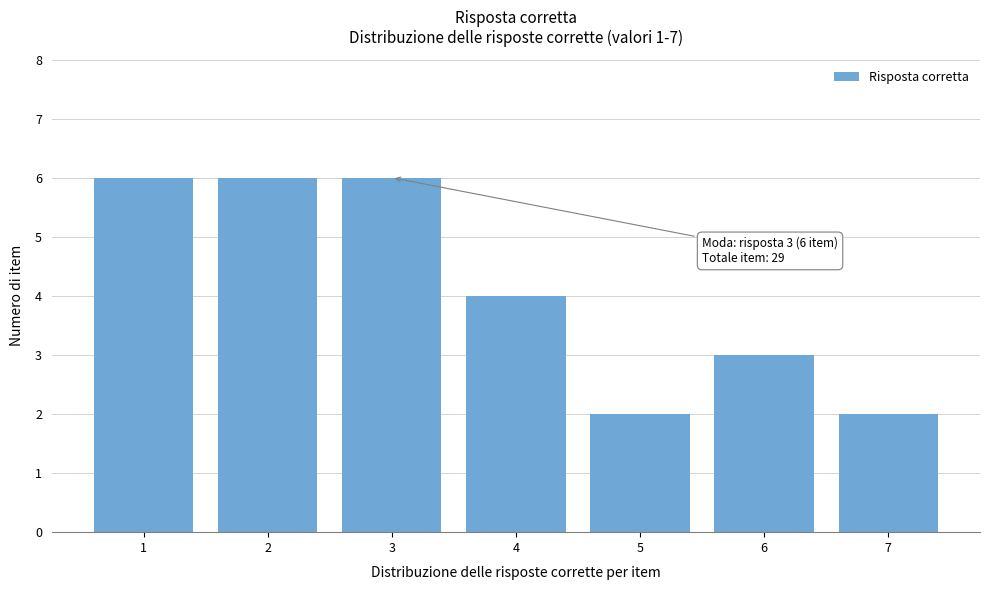

Reading right to left, list all the values displayed in this chart.

2	3	2	4	6	6	6